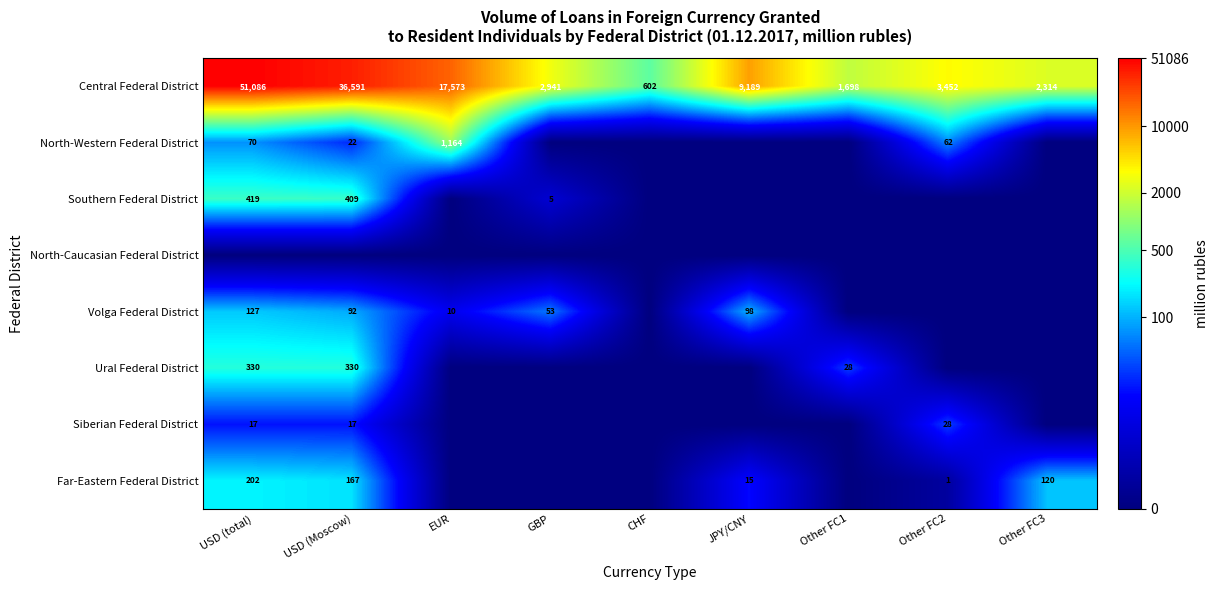

List the labels in order of Central Federal District value, largest first.

USD (total), USD (Moscow), EUR, JPY/CNY, Other FC2, GBP, Other FC3, Other FC1, CHF